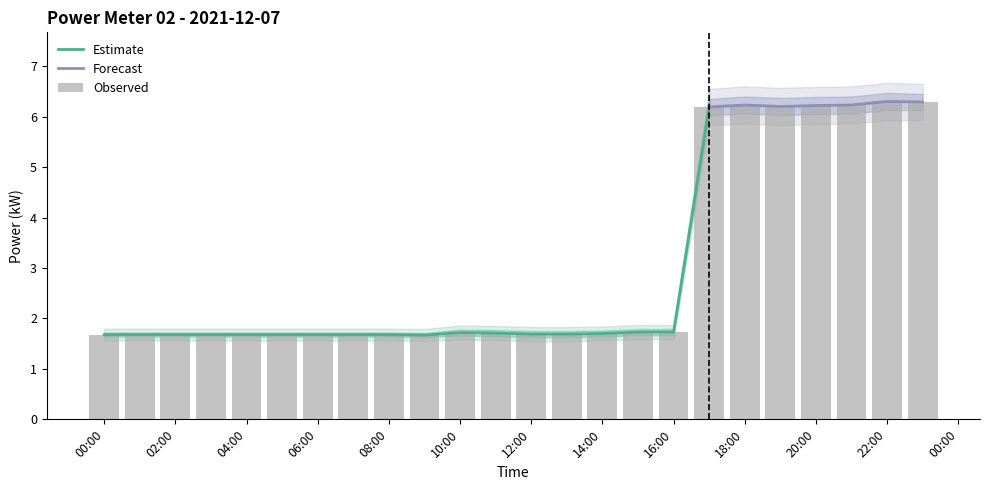

Does the chart contain stacked bars?

No